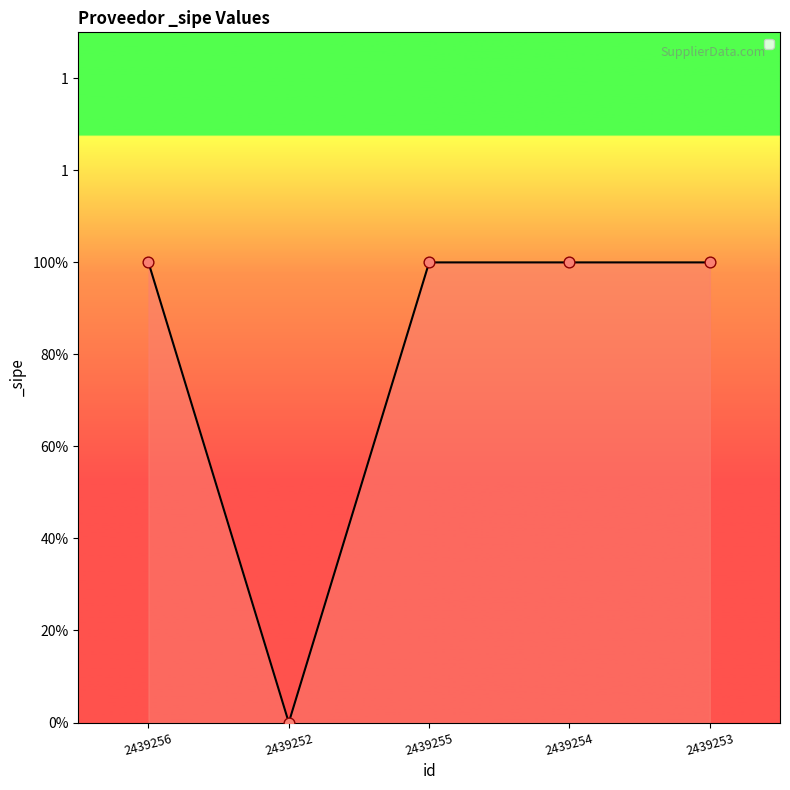

What is the ratio of the value at 2439253 to the value at 2439256?

1.0